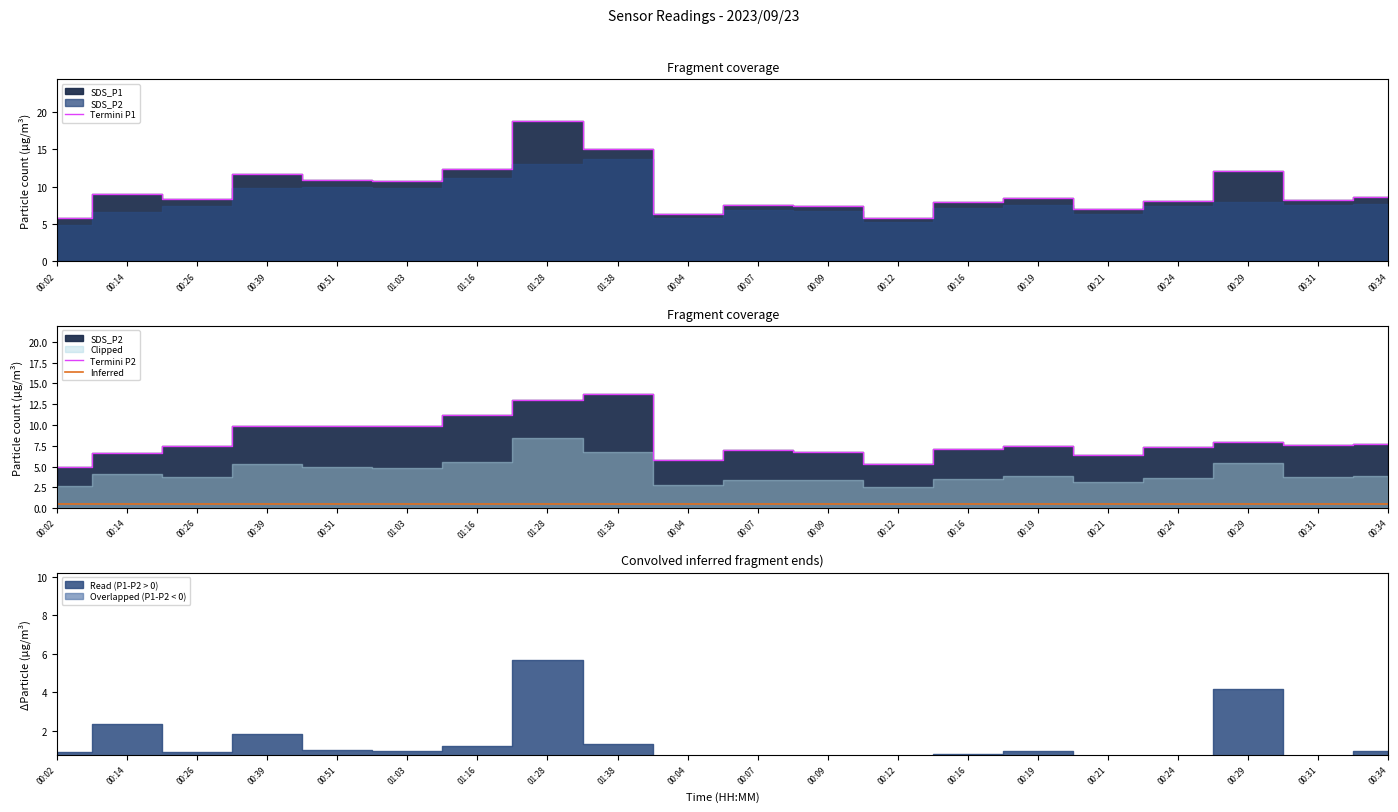

Rank the series by their maximum value, from highest to lowest.

SDS_P1, SDS_P2